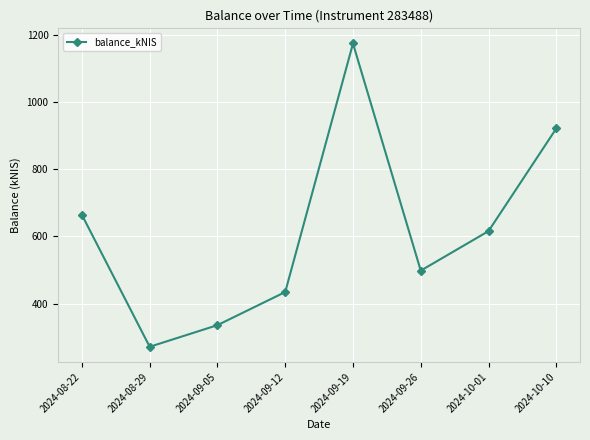

Where does the data first go above 615?

2024-08-22